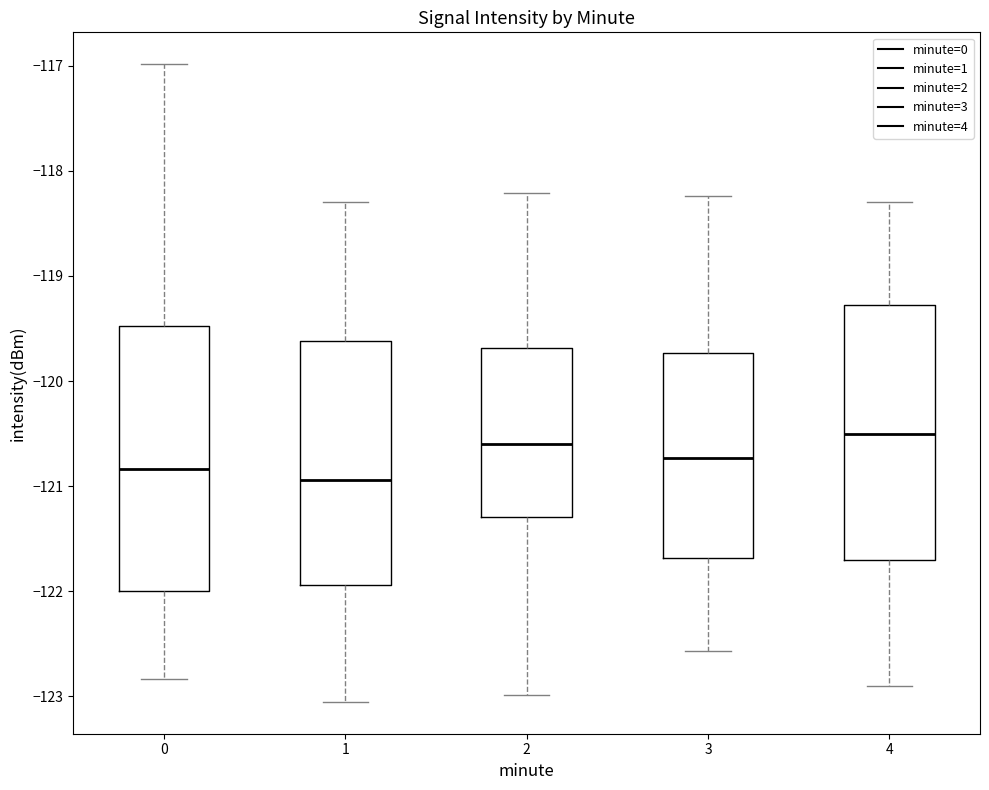

Reading left to right, transcribe this box plot: for each box, give where its median line is, the range the box spans, and where its two whiskers end, as read against the y-axis. The values are not printed on the chart, so give them approximately, as read against the axis.

0: median -120.8, box -122.0 to -119.5, whiskers -122.8 to -117.0
1: median -120.9, box -121.9 to -119.6, whiskers -123.1 to -118.3
2: median -120.6, box -121.3 to -119.7, whiskers -123.0 to -118.2
3: median -120.7, box -121.7 to -119.7, whiskers -122.6 to -118.2
4: median -120.5, box -121.7 to -119.3, whiskers -122.9 to -118.3